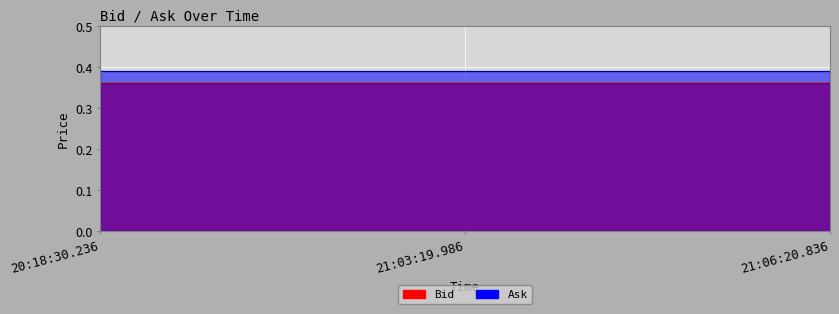

What is the average value of the Ask series?

0.4